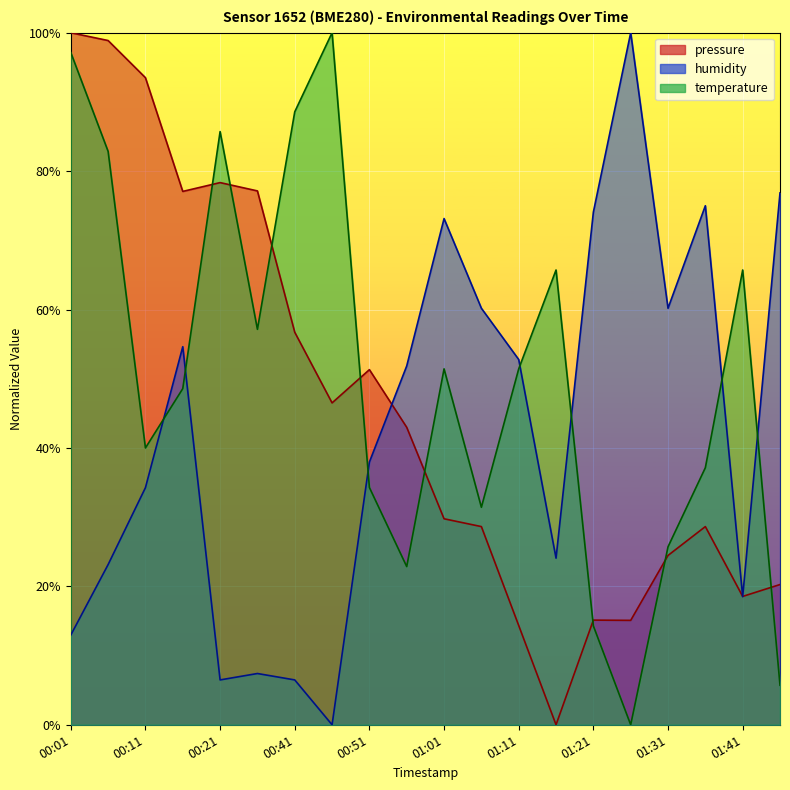

Reading right to left, transcribe all the data shown in this chart.

pressure: 01:46=0.2	01:41=0.2	01:36=0.3	01:31=0.2	01:26=0.2	01:21=0.2	01:16=0.0	01:11=0.1	01:06=0.3	01:01=0.3	00:56=0.4	00:51=0.5	00:46=0.5	00:41=0.6	00:26=0.8	00:21=0.8	00:16=0.8	00:11=0.9	00:06=1.0	00:01=1.0
humidity: 01:46=0.8	01:41=0.2	01:36=0.7	01:31=0.6	01:26=1.0	01:21=0.7	01:16=0.2	01:11=0.5	01:06=0.6	01:01=0.7	00:56=0.5	00:51=0.4	00:46=0.0	00:41=0.1	00:26=0.1	00:21=0.1	00:16=0.5	00:11=0.3	00:06=0.2	00:01=0.1
temperature: 01:46=0.1	01:41=0.7	01:36=0.4	01:31=0.3	01:26=0.0	01:21=0.1	01:16=0.7	01:11=0.5	01:06=0.3	01:01=0.5	00:56=0.2	00:51=0.3	00:46=1.0	00:41=0.9	00:26=0.6	00:21=0.9	00:16=0.5	00:11=0.4	00:06=0.8	00:01=1.0